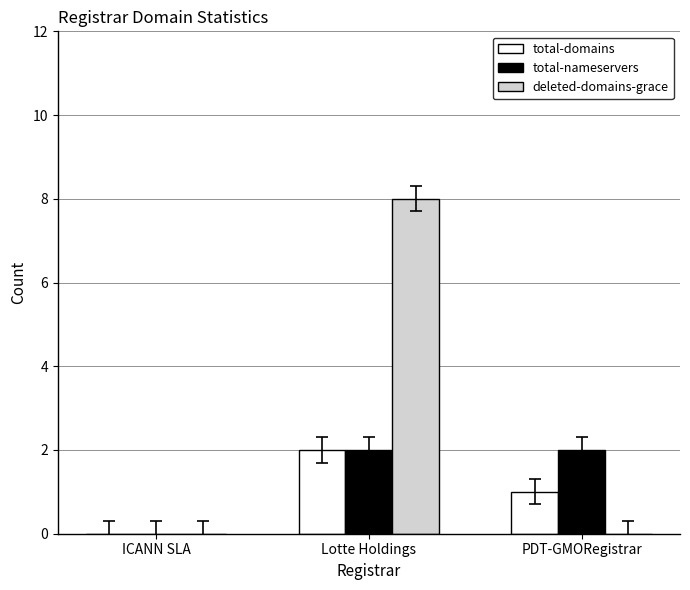

What is the total value across all series at Lotte Holdings?

12